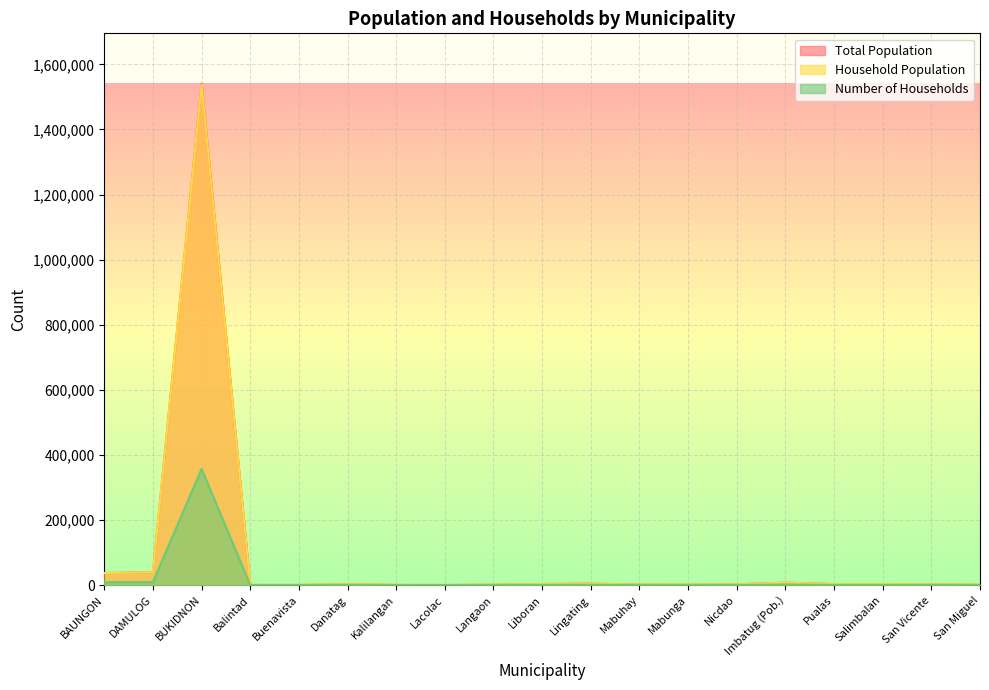

True or false: Number of Households and Total Population intersect in this chart.

False